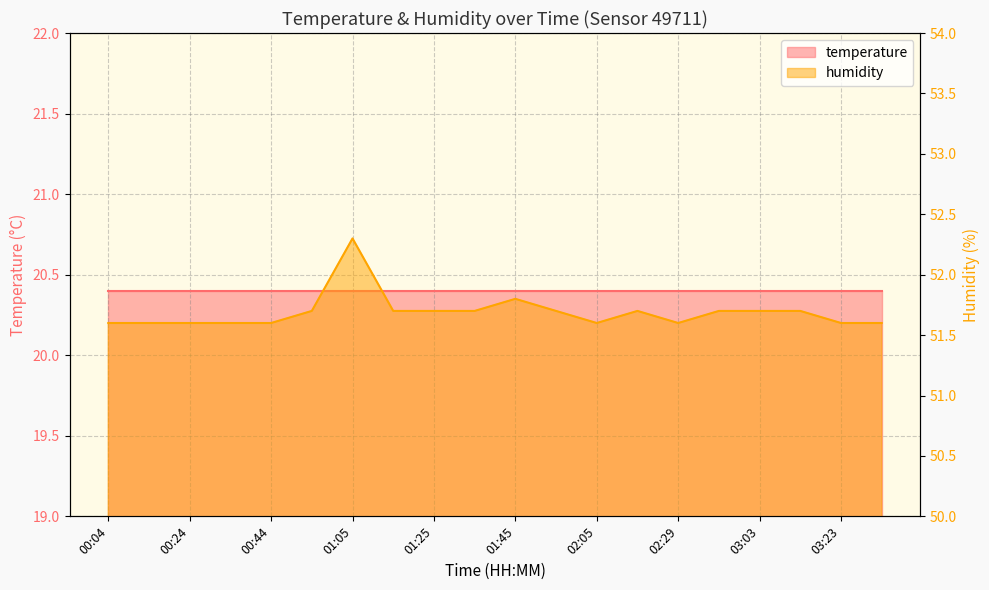

Is it true that the value at 01:55 is 51.7?

True